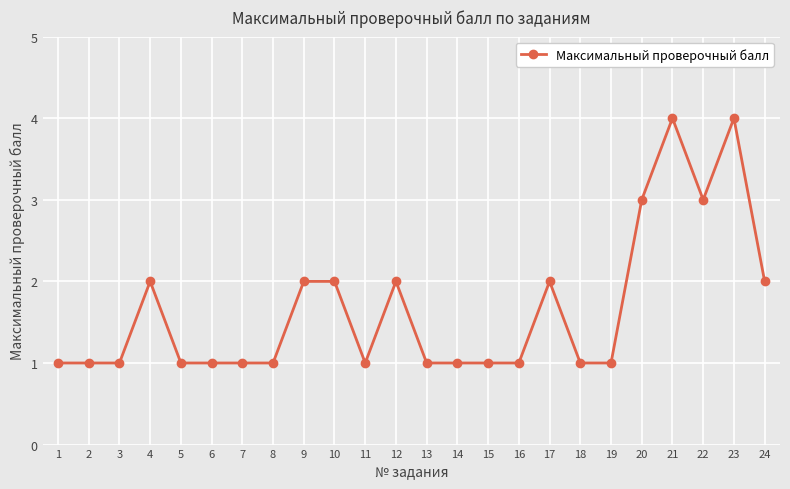

What is the value of the 20th point from the left?

3